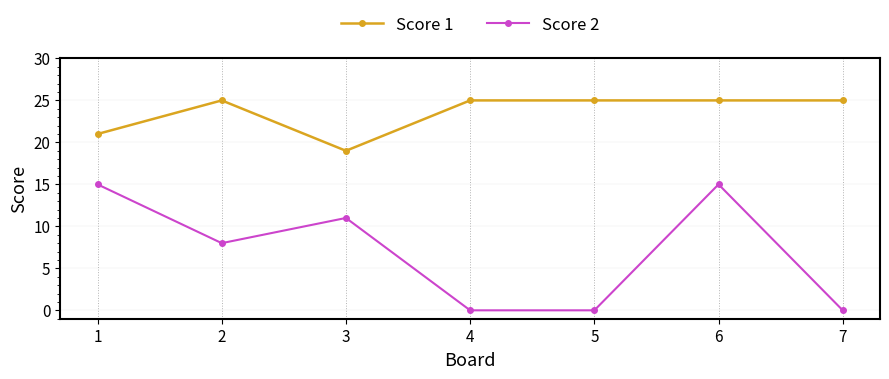

True or false: Score 1 and Score 2 cross at least once.

False